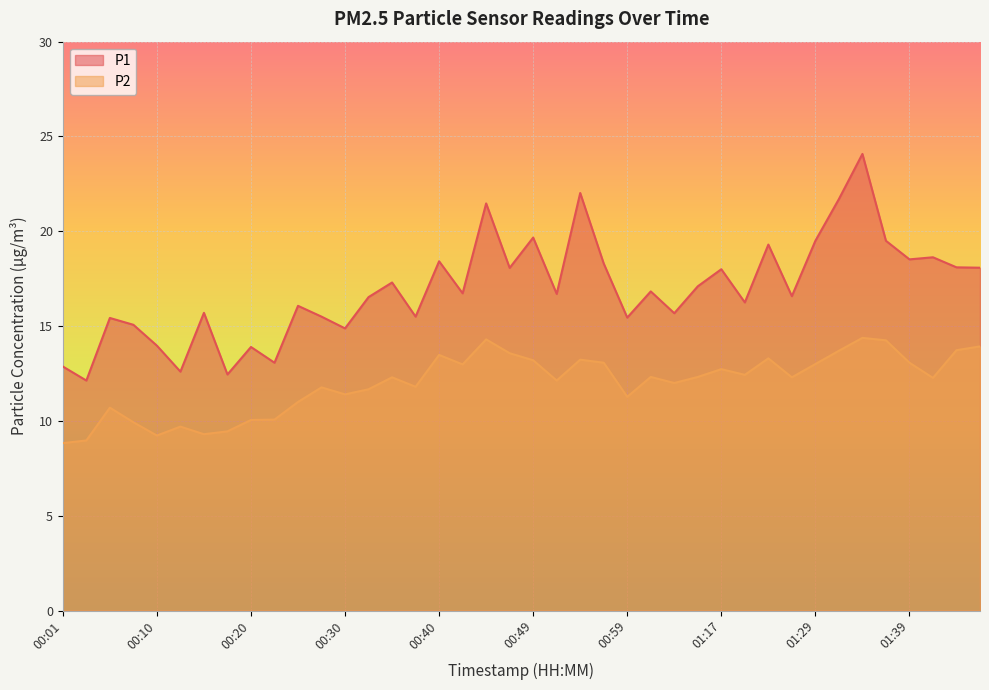

Which series has the largest total across all categories?

P1